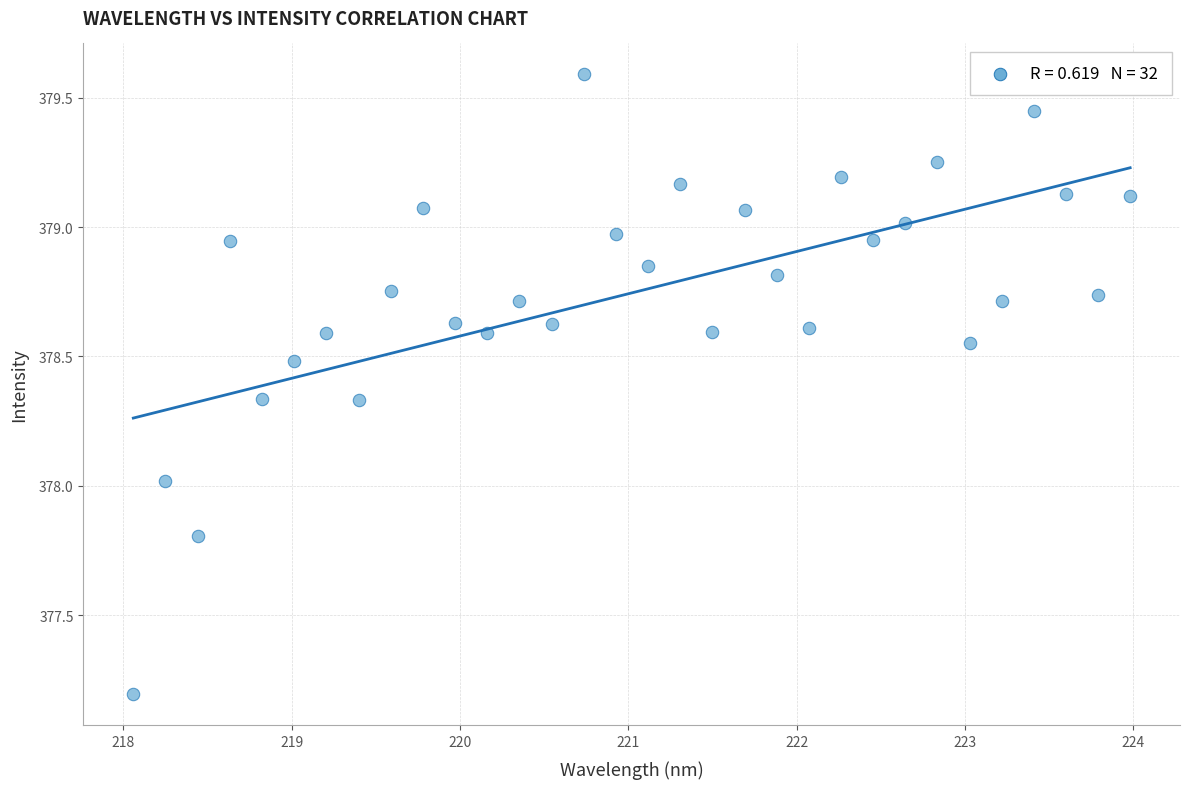

What is the range of X values (max minus min)?

5.9